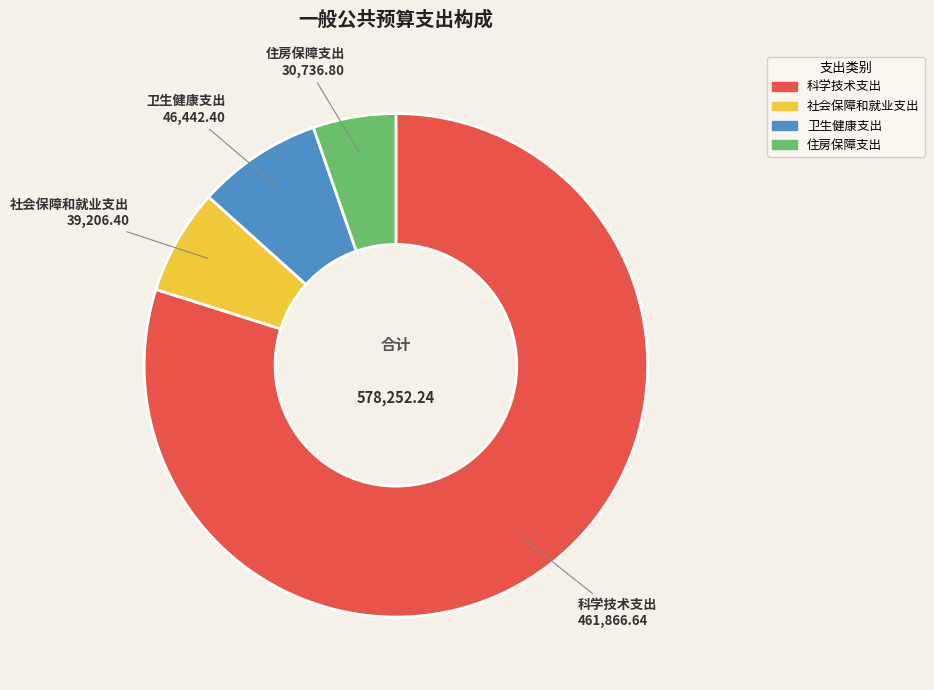

How many segments does this pie chart have?

4